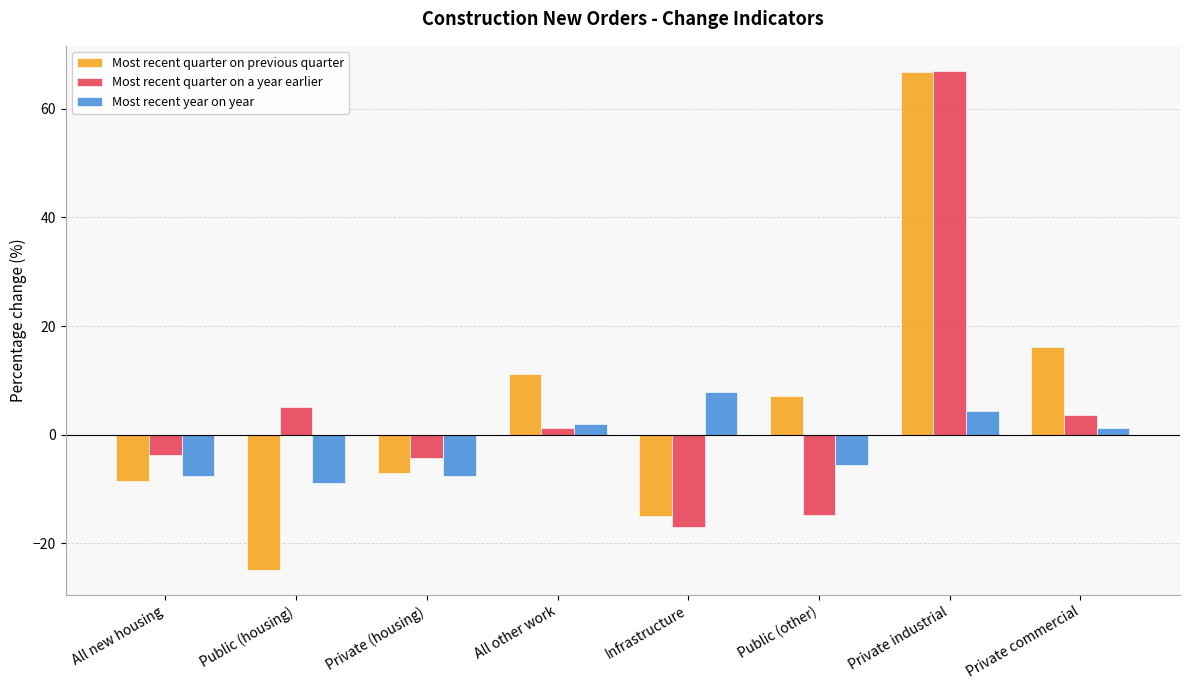

Reading right to left, list all the values displayed in this chart.

Most recent quarter on previous quarter: 16.1	66.8	7.2	-15.0	11.2	-7.1	-24.9	-8.5
Most recent quarter on a year earlier: 3.6	67.0	-14.8	-16.9	1.2	-4.3	5.2	-3.7
Most recent year on year: 1.3	4.3	-5.6	7.9	2.0	-7.6	-8.8	-7.6